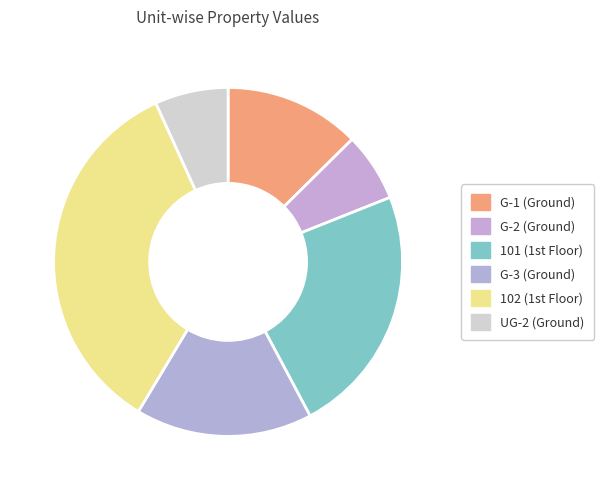

To the nearest percent, what percentage of the pie is G-1 (Ground)?

13%